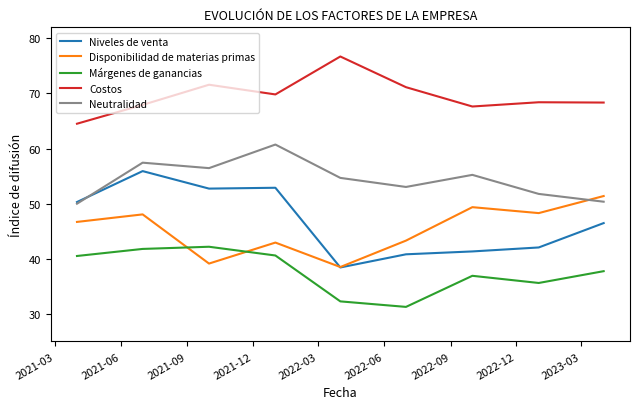

Which series has the largest range (max minus min)?

Niveles de venta